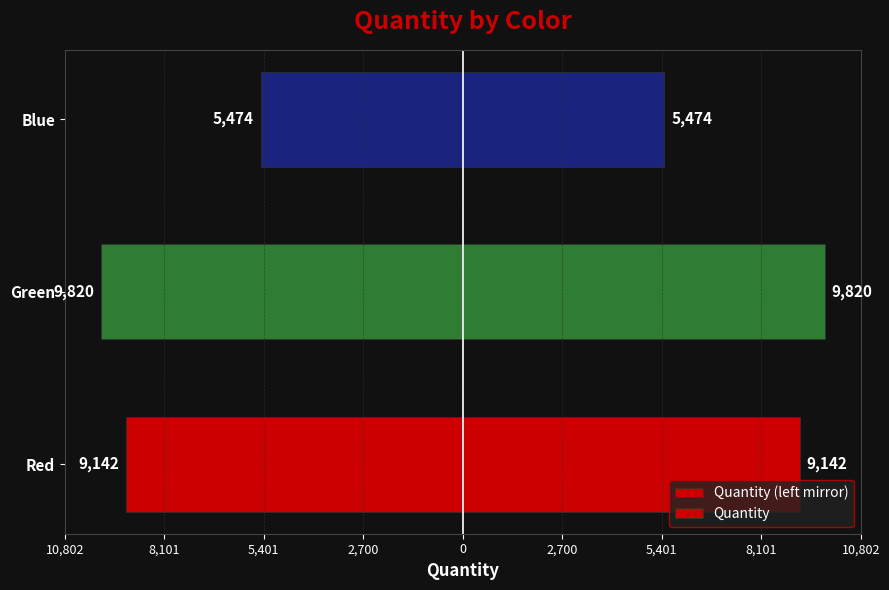

Does the chart contain any negative values?

Yes